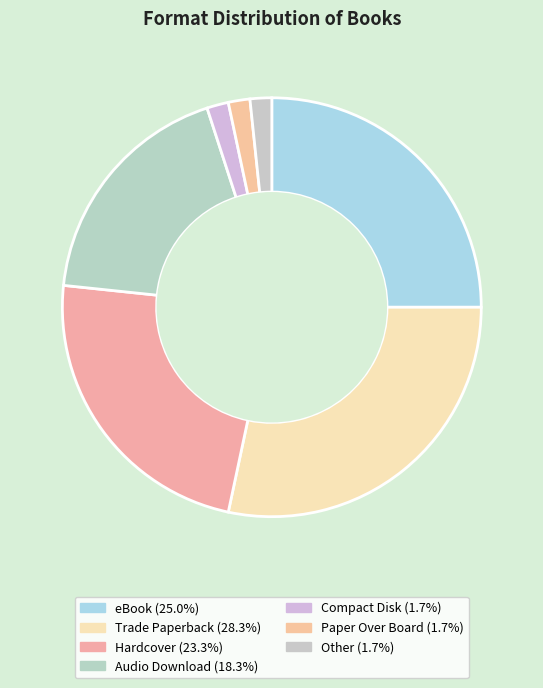

The Paper Over Board slice represents 1% of the pie. True or false?

False